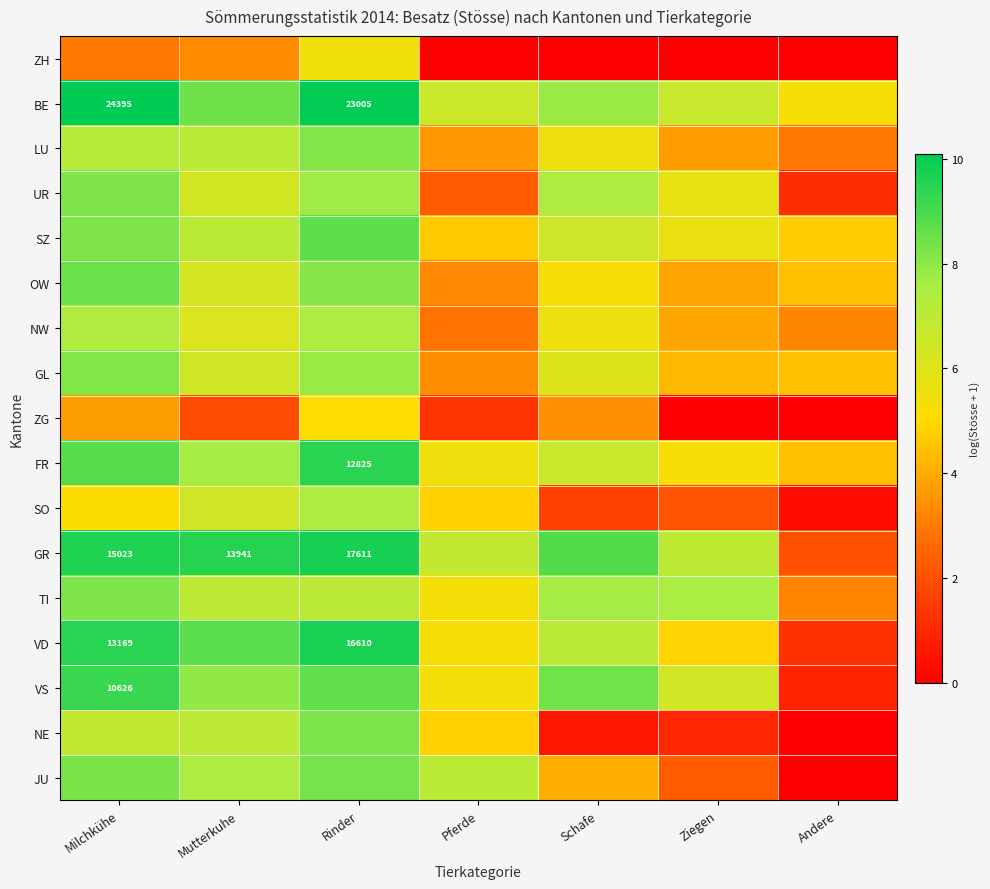

Where does the ZG series first go above 1?

Milchkühe